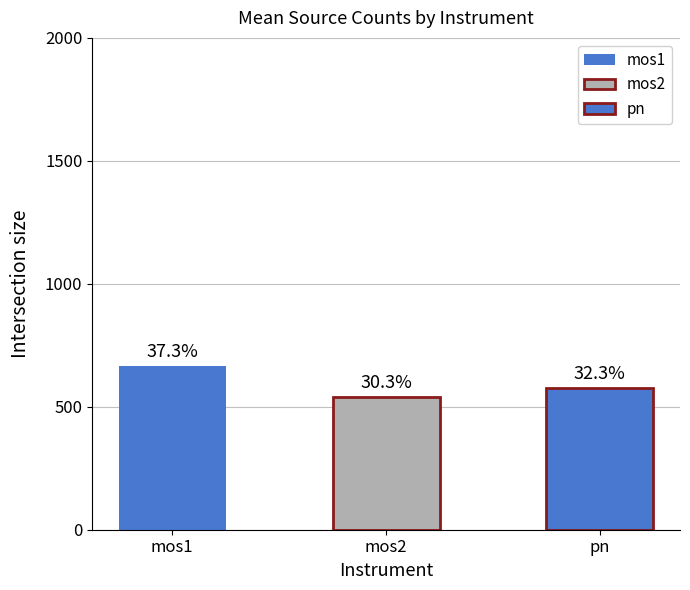

Does the chart contain any negative values?

No